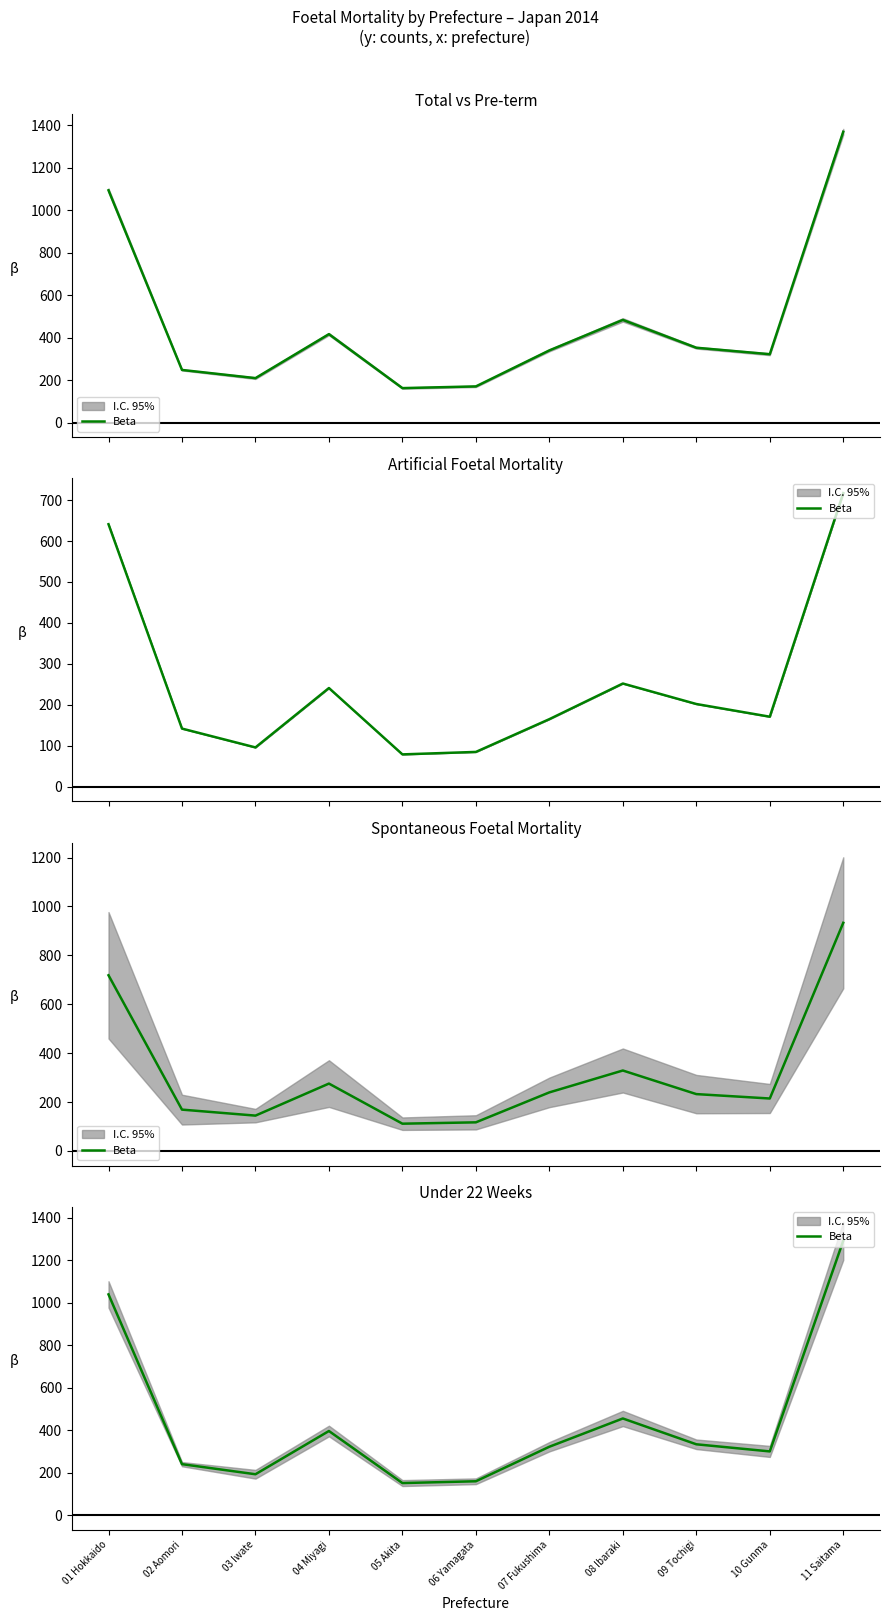

The value at 05 Akita is 151.0. True or false?

True